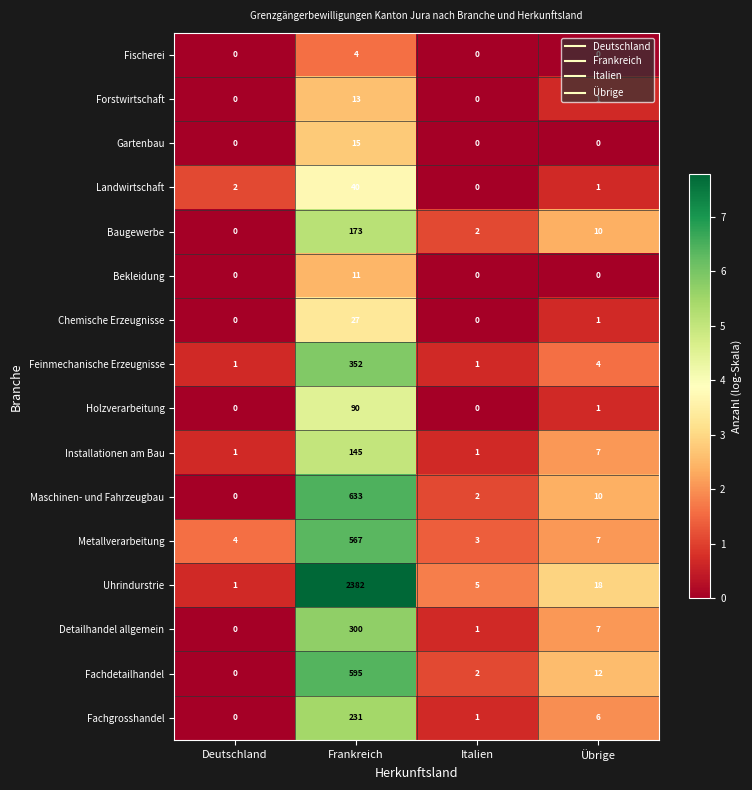

What is the maximum value shown in the chart?

2382